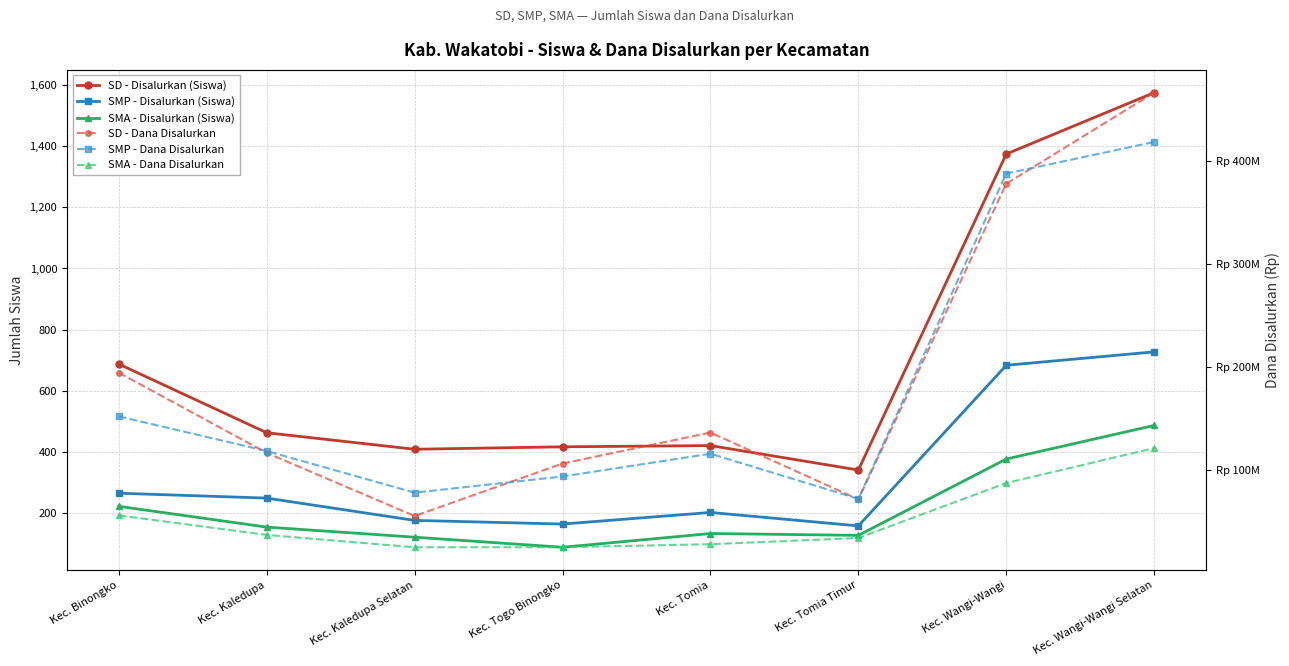

What is the difference between the SD - Dana Disalurkan values at Kec. Wangi-Wangi and Kec. Kaledupa?

261900000